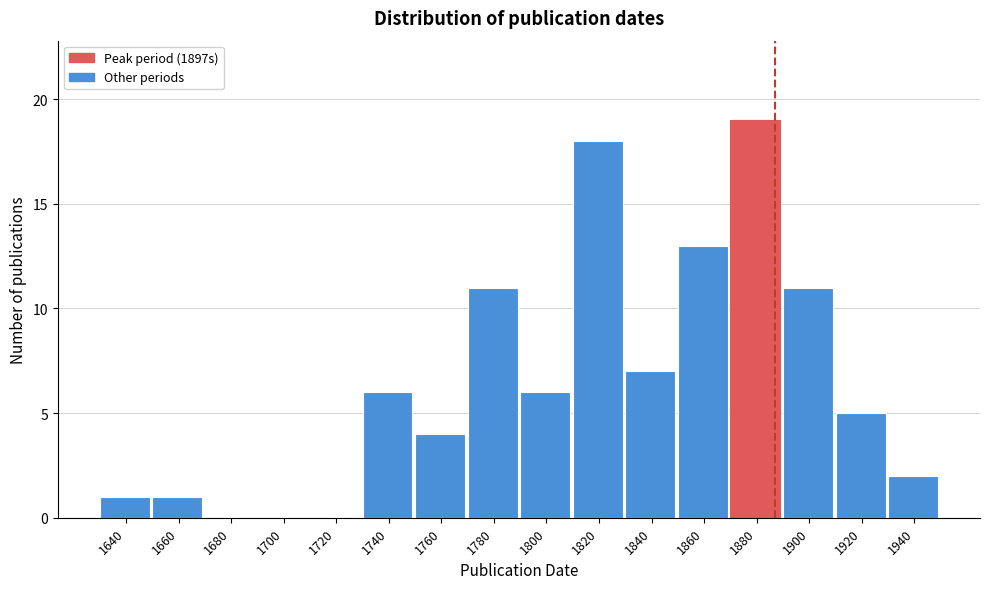

Reading left to right, transcribe all the data shown in this chart.

1640=1	1660=1	1680=0	1700=0	1720=0	1740=6	1760=4	1780=11	1800=6	1820=18	1840=7	1860=13	1880=19	1900=11	1920=5	1940=2